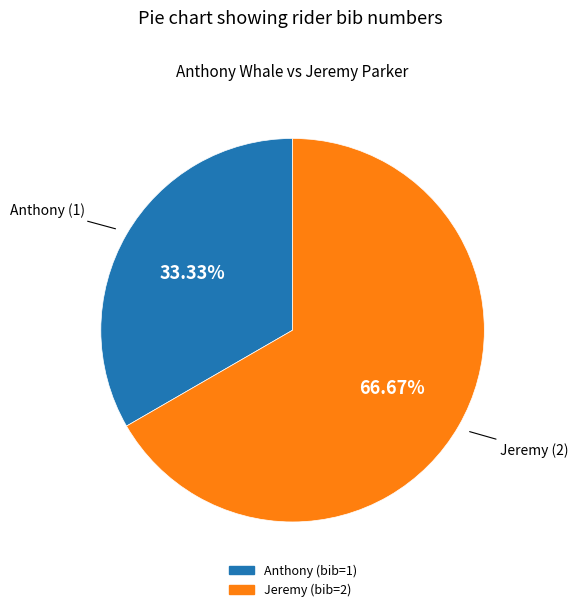

What is the largest slice in the pie chart?

Jeremy